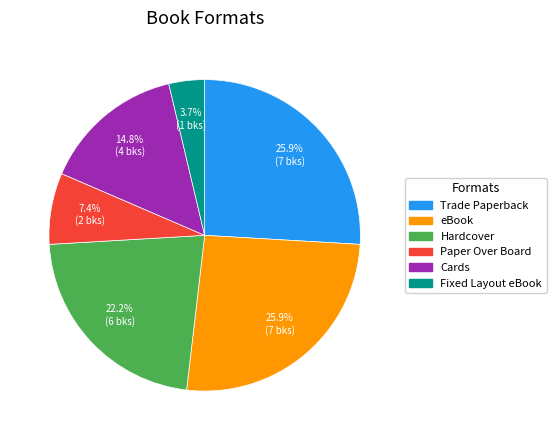

What is the smallest slice in the pie chart?

Fixed Layout eBook